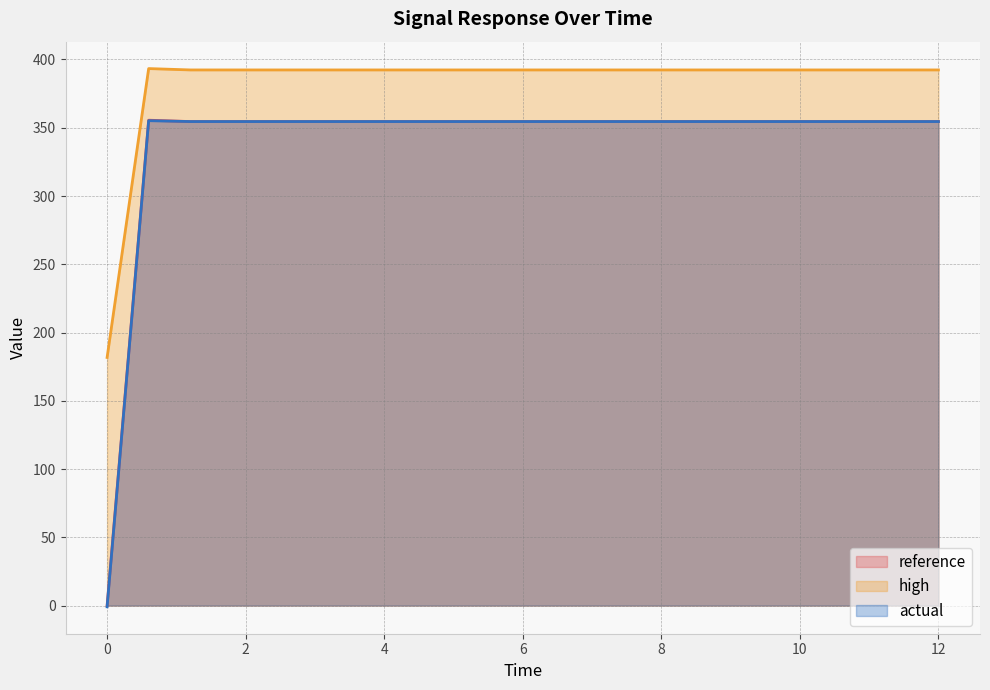

Reading right to left, list all the values displayed in this chart.

reference: 12.0=354.5	11.4=354.5	10.8=354.5	10.2=354.5	9.6=354.5	9.0=354.5	8.4=354.5	7.8=354.5	7.2=354.5	6.6=354.5	6.0=354.5	5.4=354.5	4.8=354.5	4.2=354.5	3.6=354.5	3.0=354.5	2.4=354.5	1.8=354.5	1.2=354.5	0.6=355.5	0.0=0.0
high: 12.0=392.4	11.4=392.4	10.8=392.4	10.2=392.4	9.6=392.4	9.0=392.4	8.4=392.4	7.8=392.4	7.2=392.4	6.6=392.4	6.0=392.4	5.4=392.4	4.8=392.4	4.2=392.4	3.6=392.4	3.0=392.4	2.4=392.4	1.8=392.3	1.2=392.3	0.6=393.3	0.0=181.7
actual: 12.0=354.5	11.4=354.5	10.8=354.5	10.2=354.5	9.6=354.5	9.0=354.5	8.4=354.5	7.8=354.5	7.2=354.5	6.6=354.5	6.0=354.5	5.4=354.5	4.8=354.5	4.2=354.5	3.6=354.5	3.0=354.5	2.4=354.5	1.8=354.5	1.2=354.5	0.6=355.2	0.0=-0.9